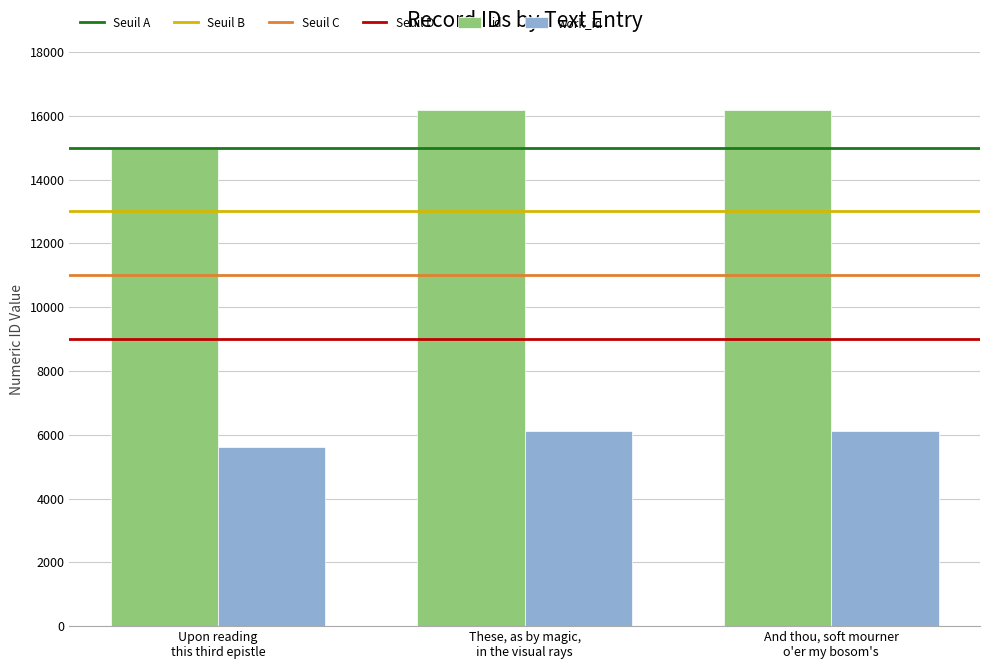

Rank the series by their maximum value, from highest to lowest.

id, work_id